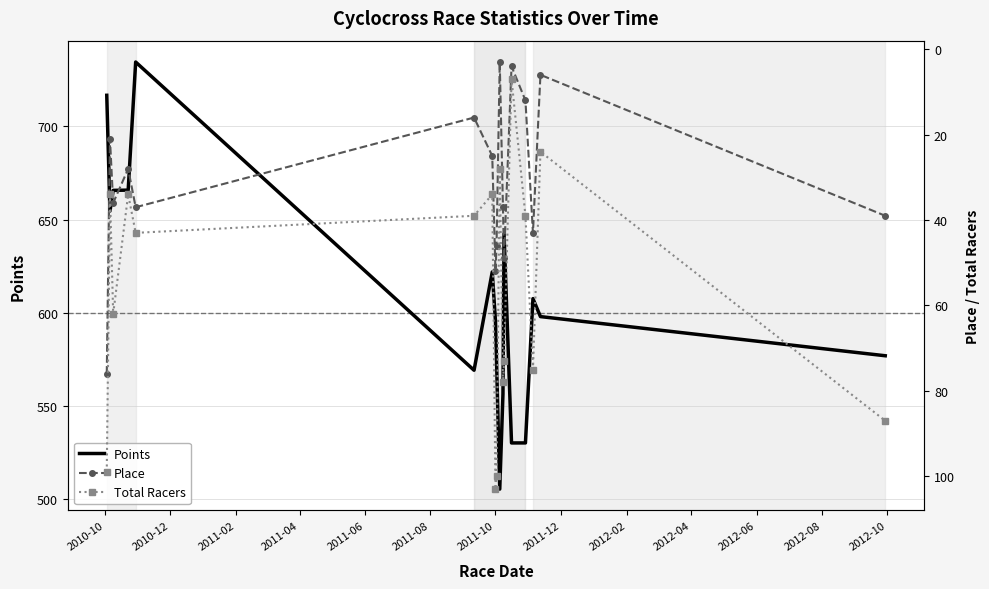

What is the minimum value for Points?

505.4